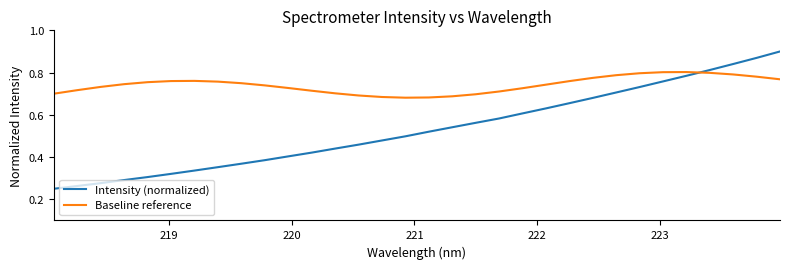

Which series has the widest spread of values?

Intensity (normalized)